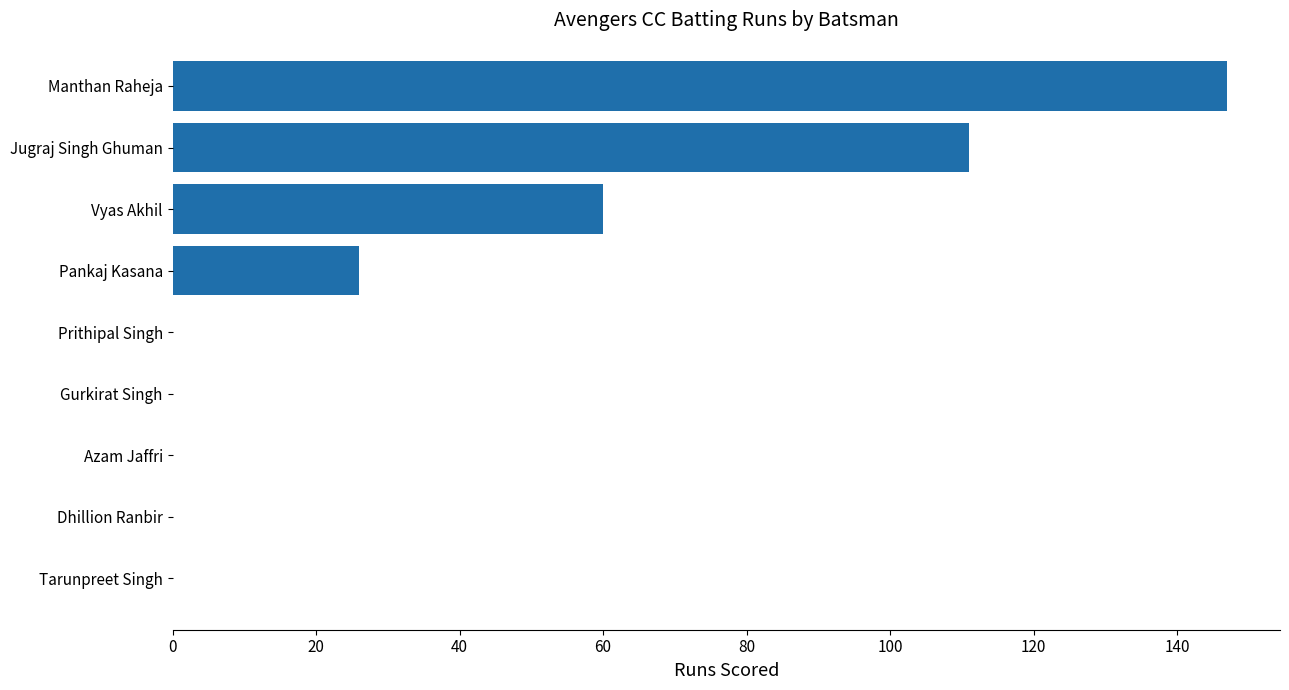

What is the approximate value at Vyas Akhil?

60